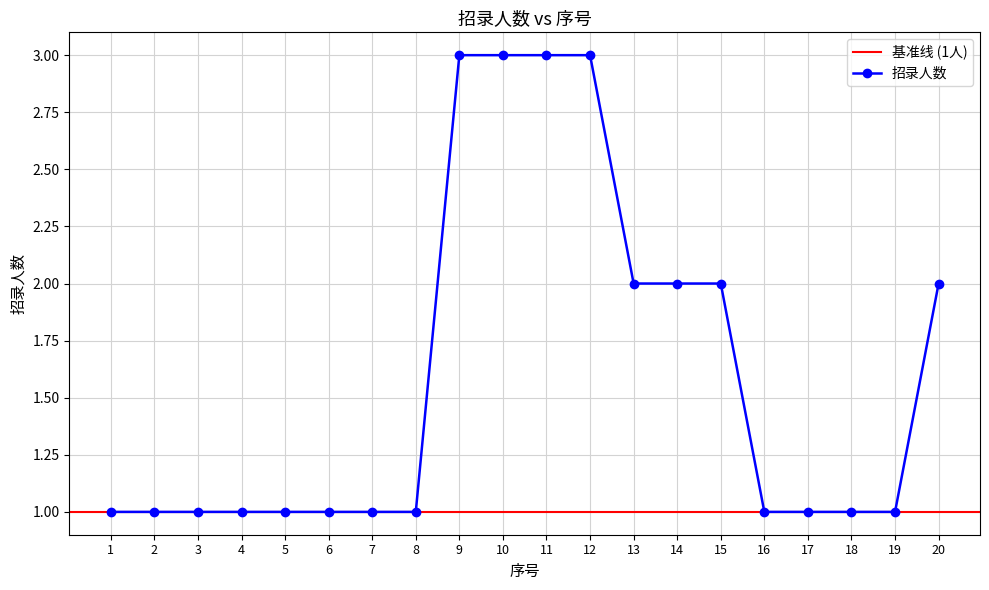

What is the ratio of the value at 8 to the value at 6?

1.0